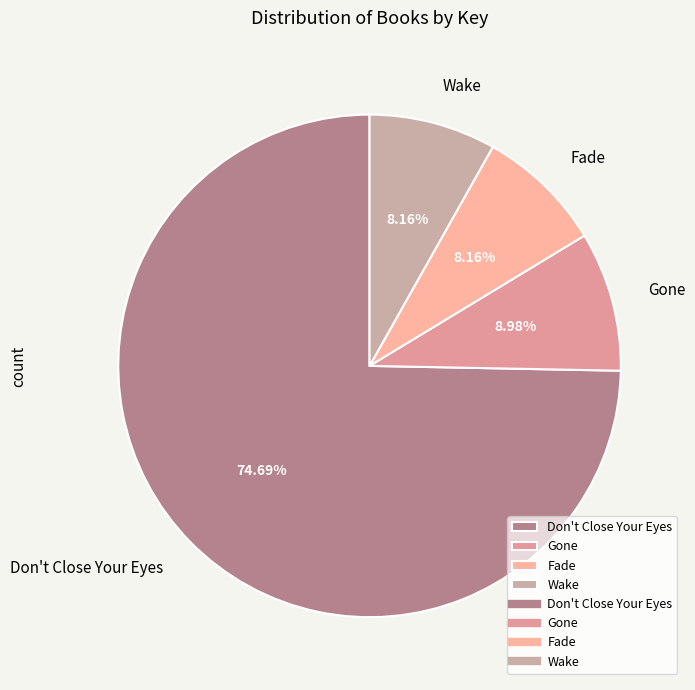

Does Gone represent more than half of the total?

No